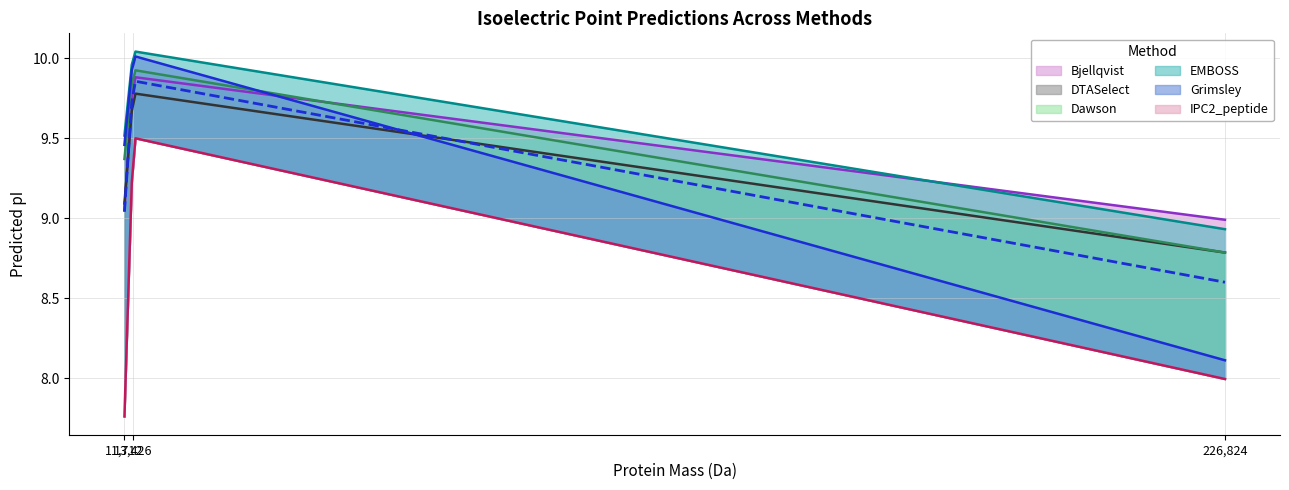

How many series are shown in this chart?

6